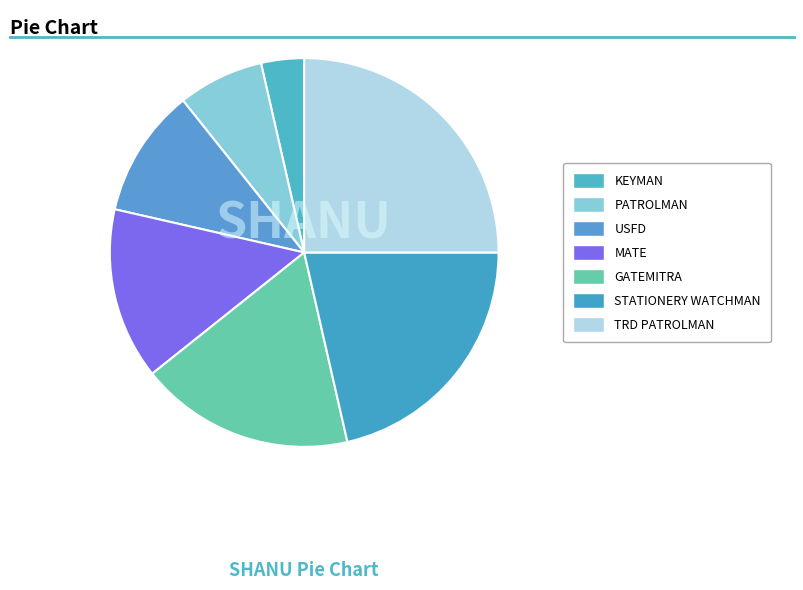

To the nearest percent, what percentage of the pie is TRD PATROLMAN?

25%